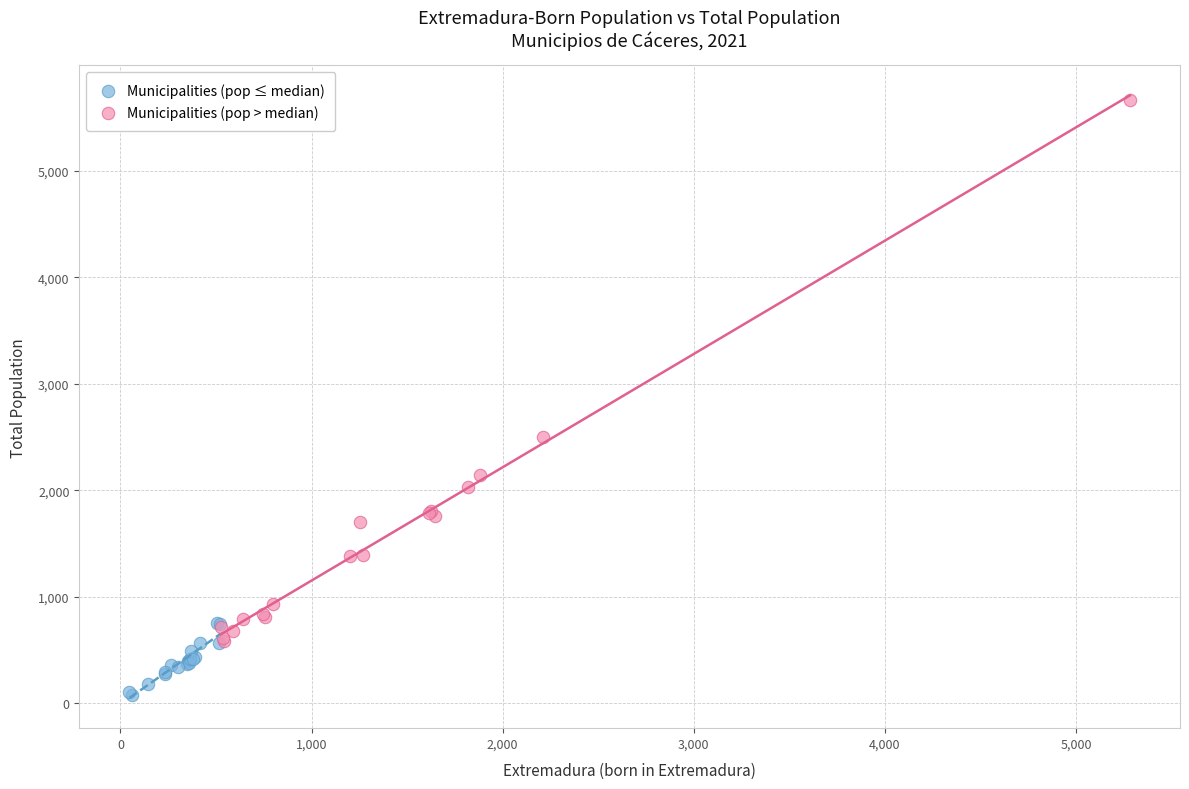

Which series reaches the maximum Y coordinate?

Municipalities (pop > median)